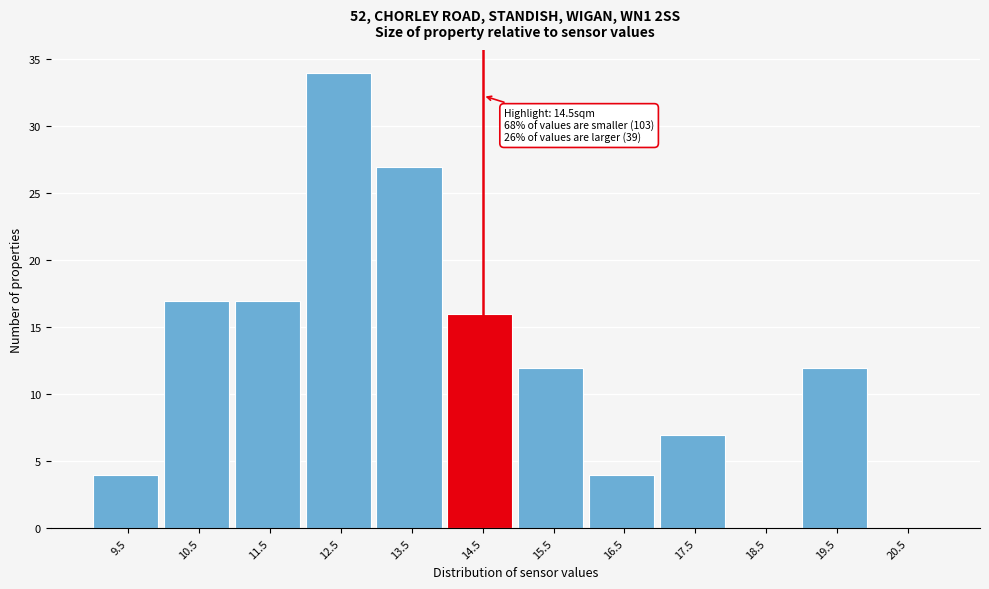

Which range on the x-axis has the tallest bar?

12 to 13